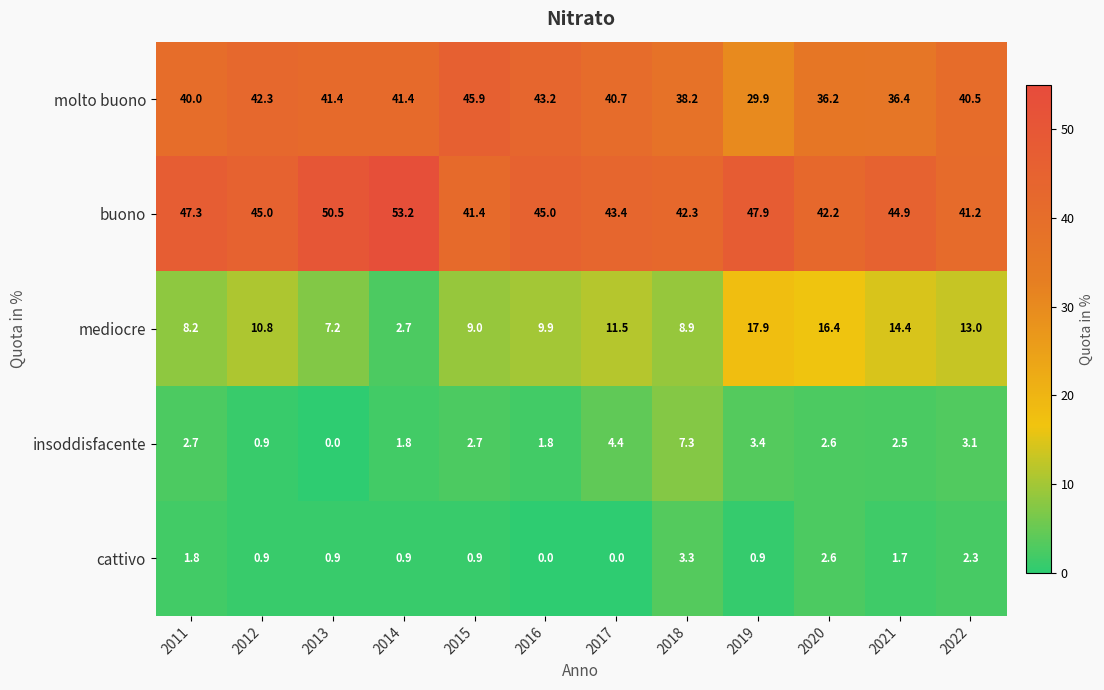

What is the approximate value of molto buono at 2022?

40.5